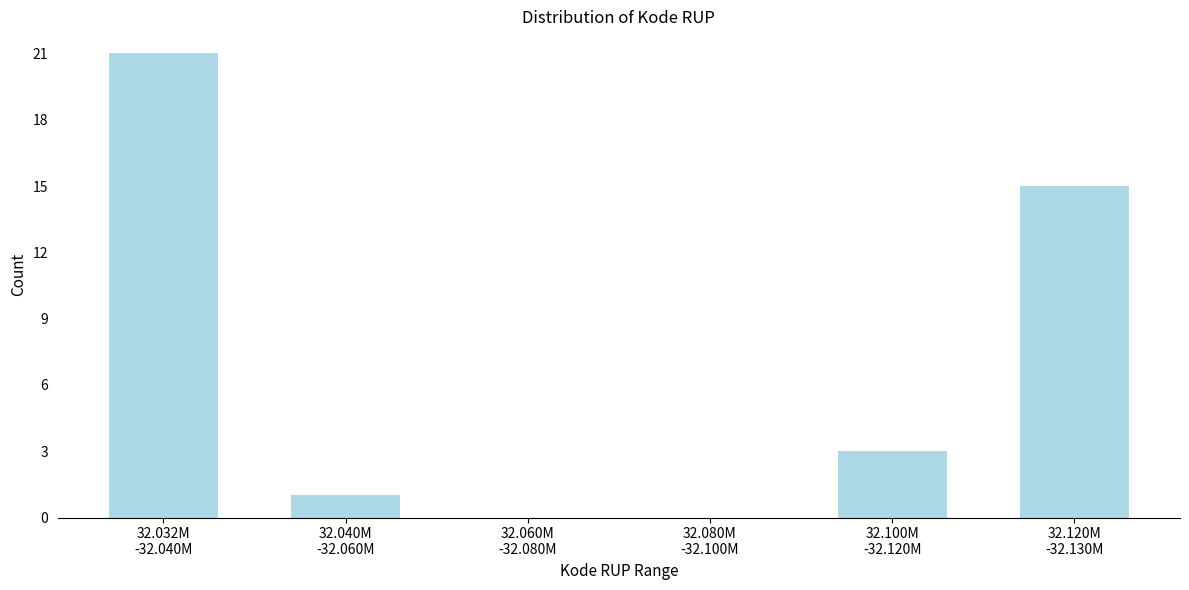

What is the maximum value shown in the chart?

21